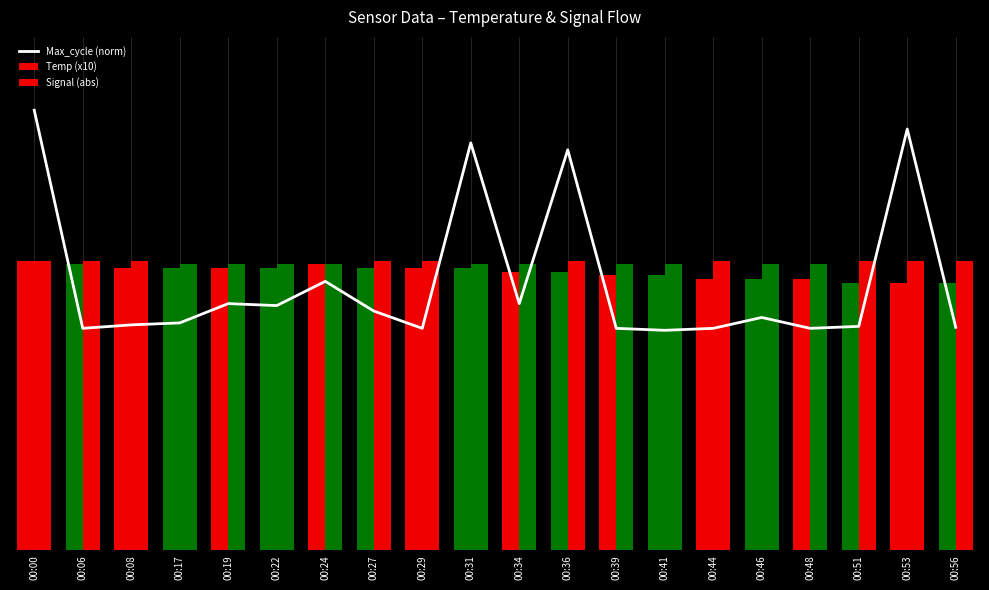

At which category does the chart reach its minimum across all series?

00:41